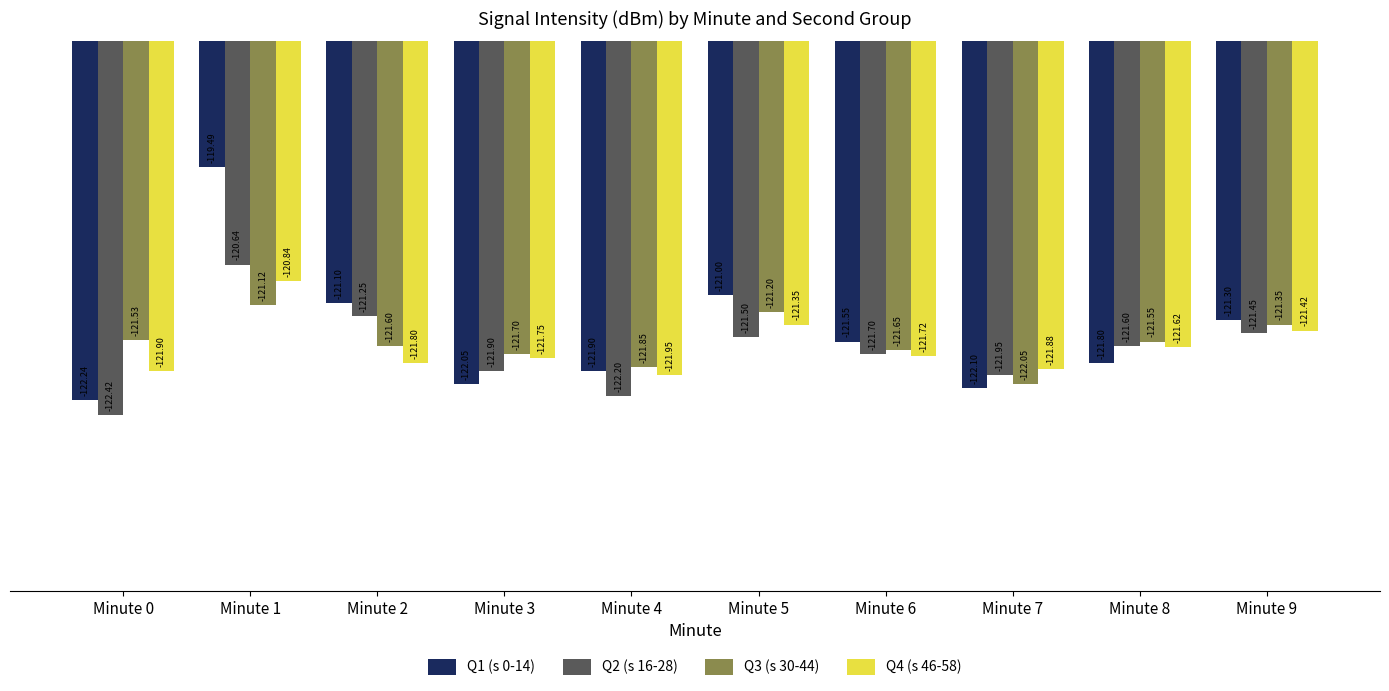

Which series has the largest total across all categories?

Q1 (s 0-14)